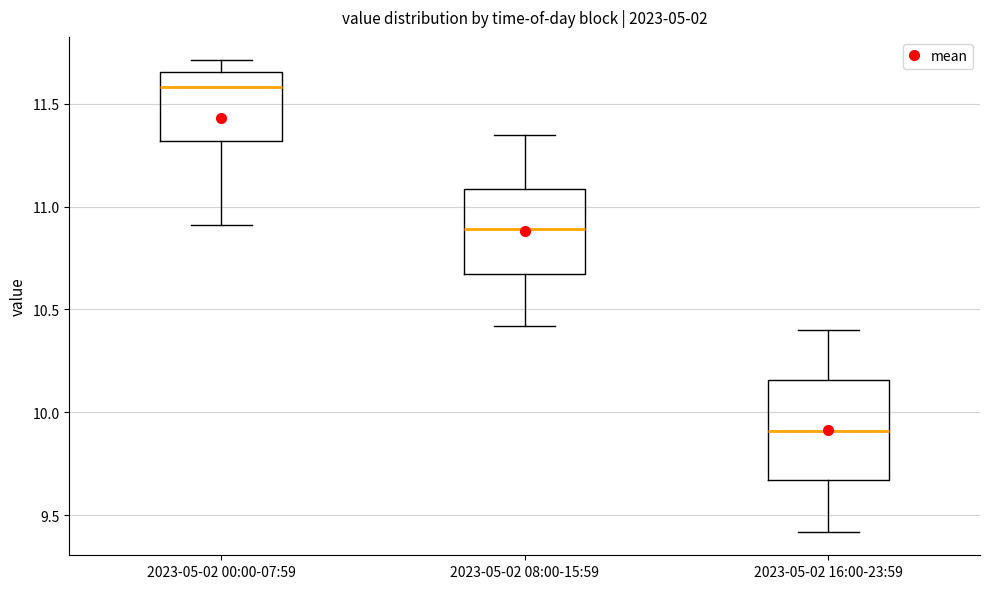

Where is the upper edge of the box for 2023-05-02 08:00-15:59 on the y-axis? The values are not printed on the chart, so give them approximately, as read against the axis.

11.10